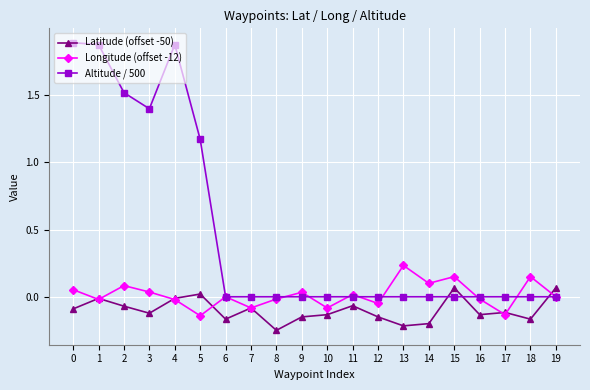

Which series has the largest range (max minus min)?

Altitude / 500